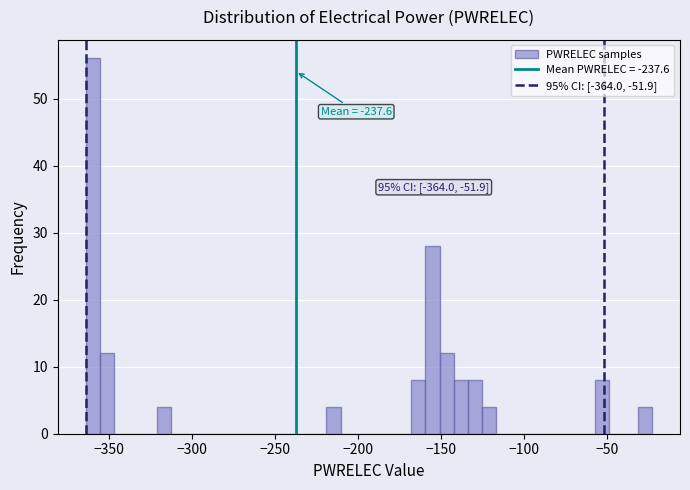

Around what value on the x-axis is the tallest bar? Give the approximate position of its centre, as read against the axis.

-360